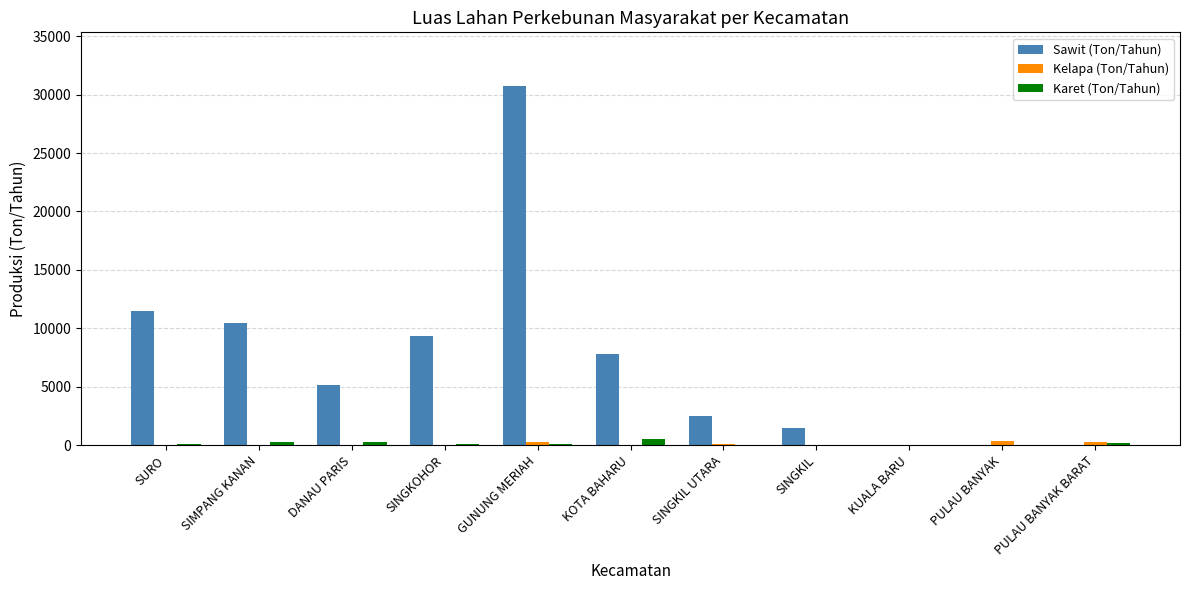

Is the value of Sawit (Ton/Tahun) at KOTA BAHARU greater than the value of Karet (Ton/Tahun) at DANAU PARIS?

Yes